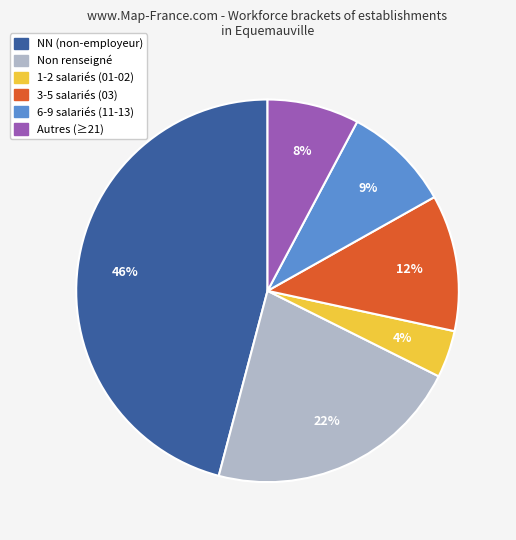

Is there any slice that represents more than half of the pie?

No